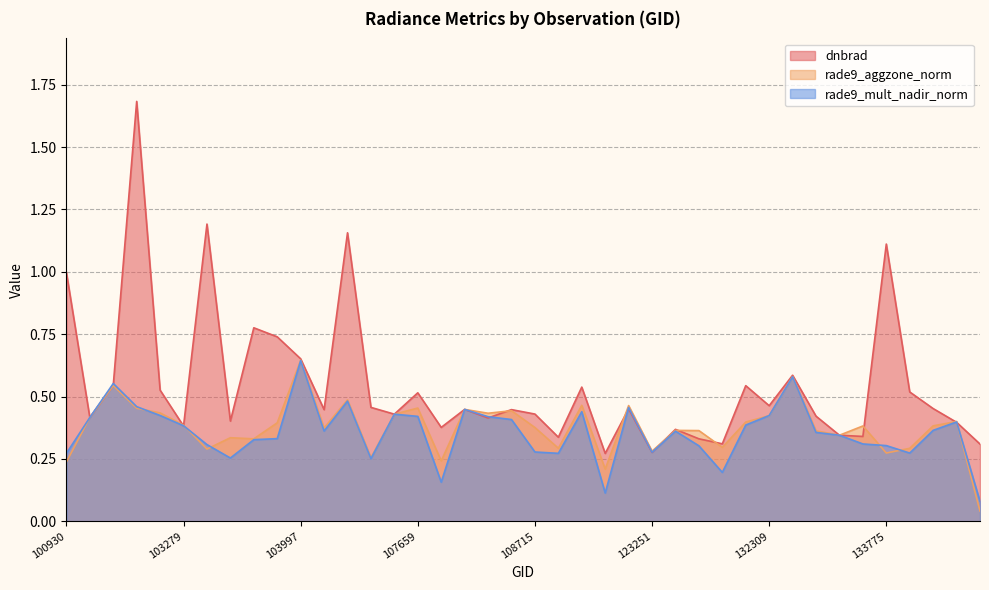

How many interior local valleys does the dnbrad series have?

13